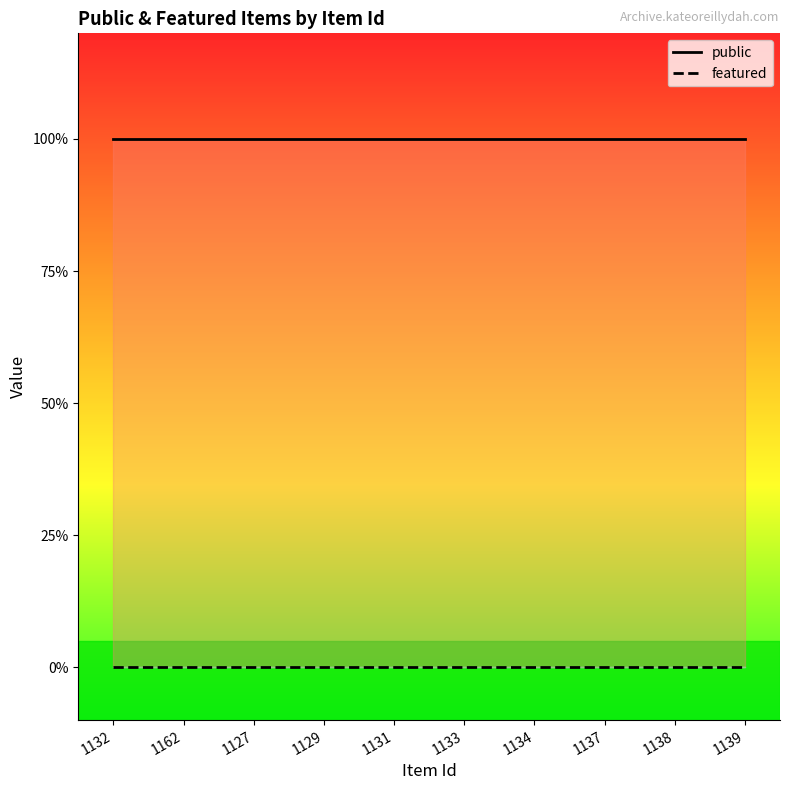

True or false: public has a value of 1 at 1134.

False